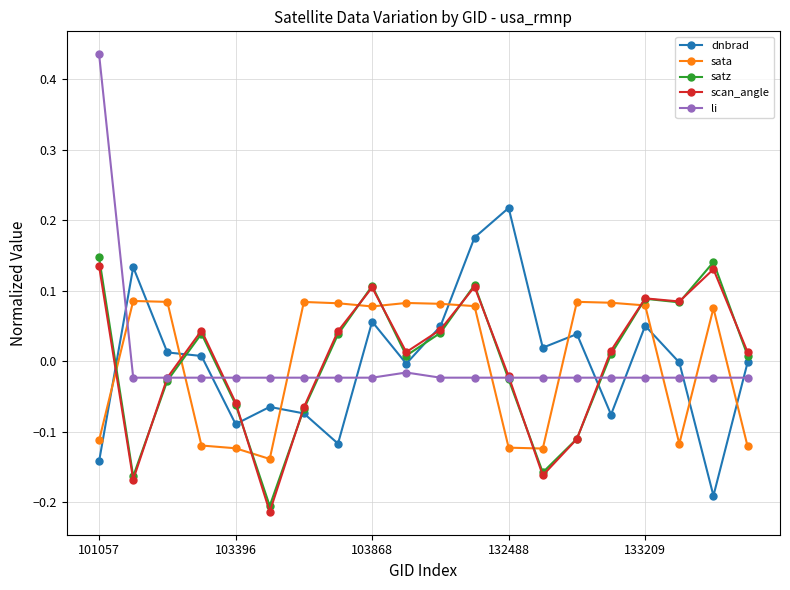

Which series has the largest range (max minus min)?

li